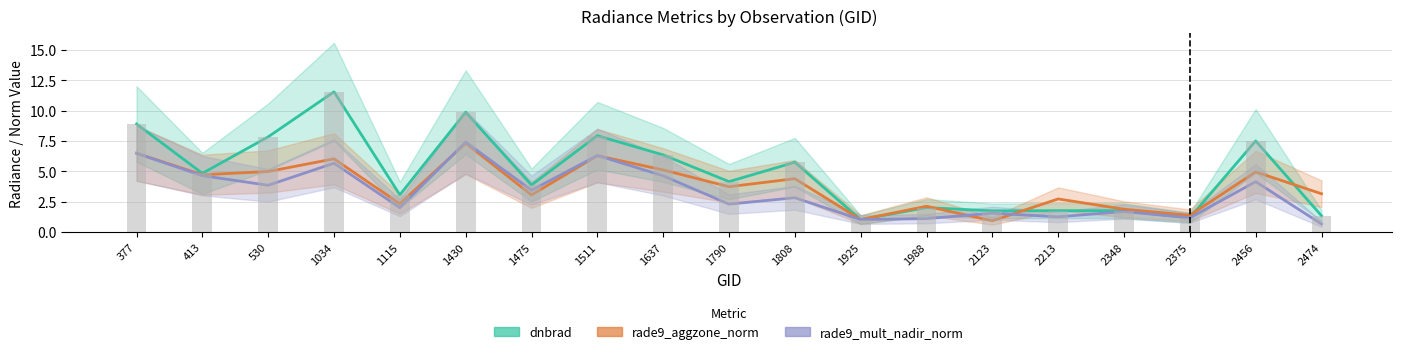

Reading left to right, transcribe all the data shown in this chart.

dnbrad: 8.9	4.8	7.8	11.6	3.1	9.9	3.9	7.9	6.4	4.1	5.7	1.0	2.0	1.7	1.8	1.8	1.2	7.5	1.3
rade9_aggzone_norm: 6.5	4.7	5.0	6.0	2.3	7.3	3.1	6.3	5.1	3.7	4.4	1.0	2.1	0.9	2.7	1.9	1.4	5.0	3.1
rade9_mult_nadir_norm: 6.5	4.6	3.8	5.7	2.0	7.4	3.4	6.3	4.6	2.3	2.8	1.0	1.1	1.5	1.2	1.7	1.2	4.1	0.7